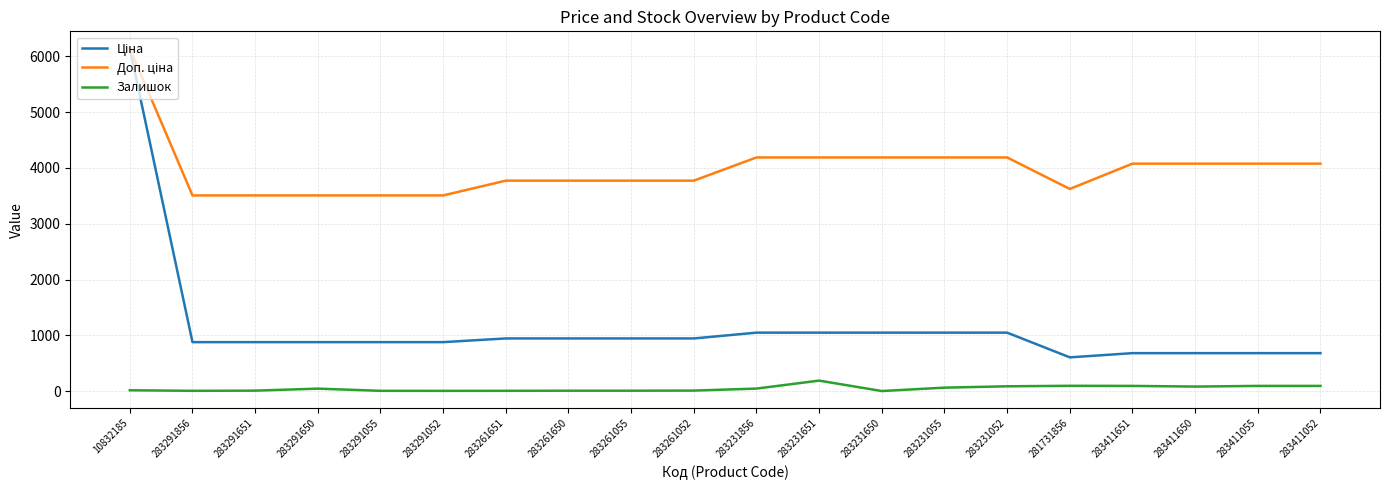

At which category is the sum across all series the highest?

10832185